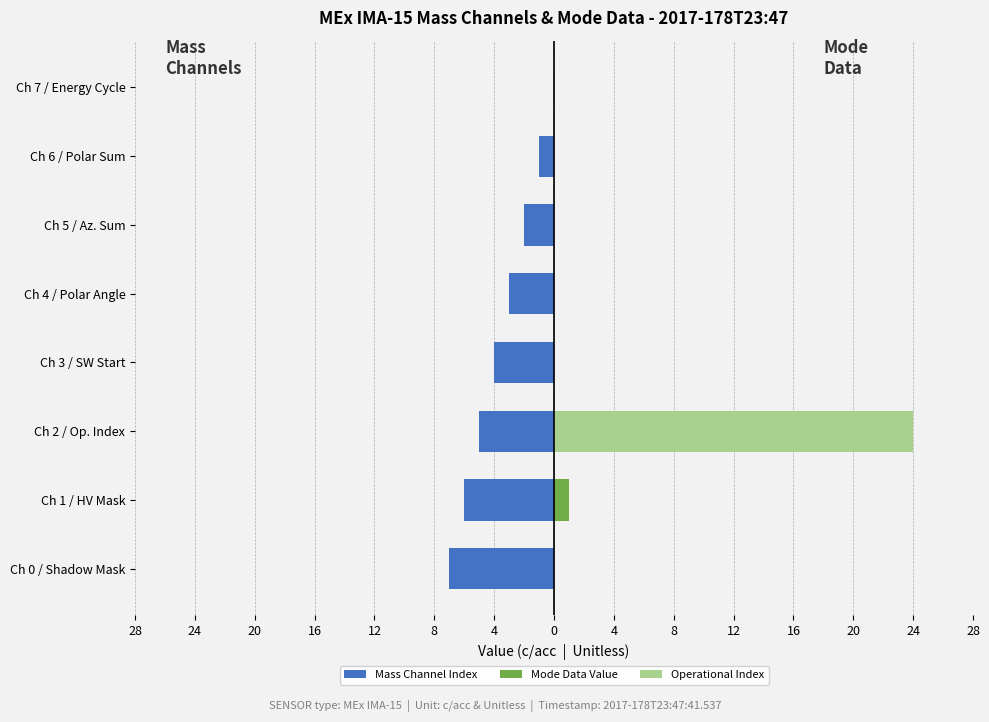

Are the bars horizontal?

Yes